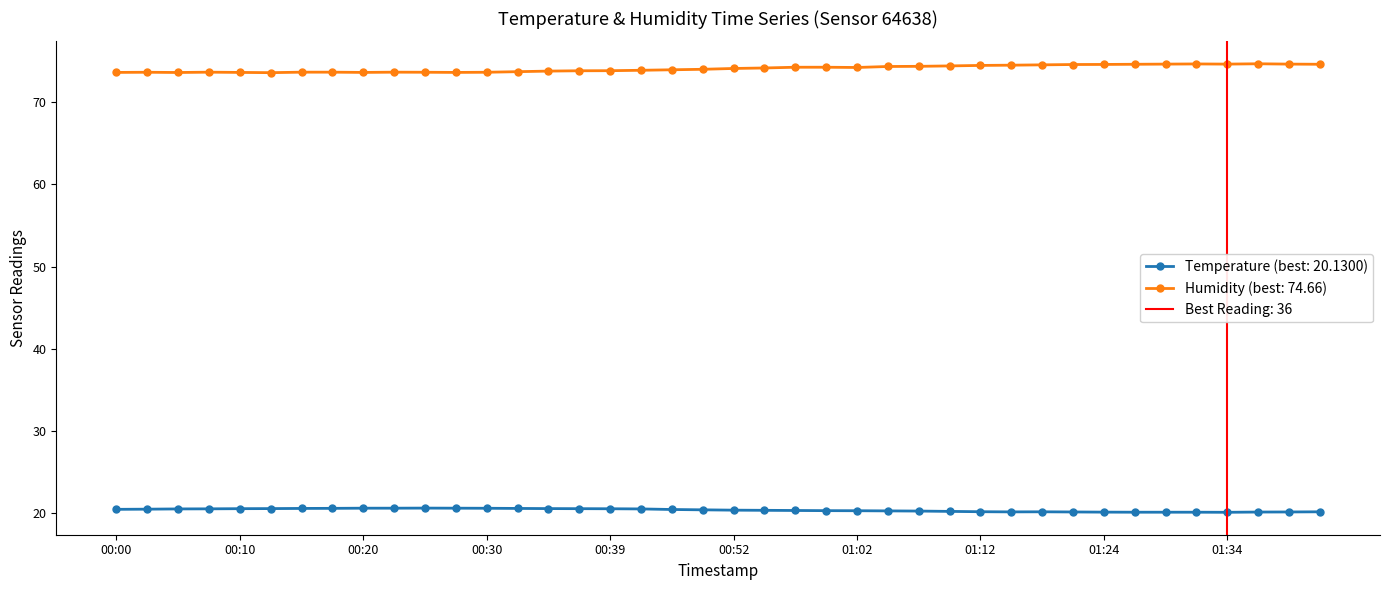

At how many categories does at least one series exceed 47?

40